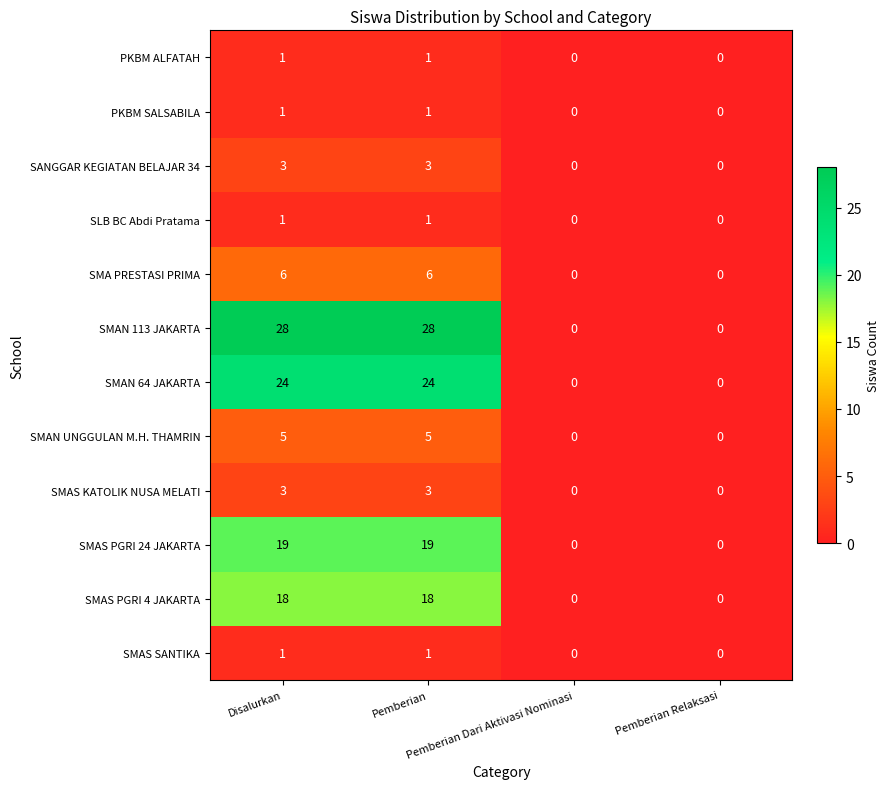

Count the SMAS SANTIKA values in the range 0 to 1.

4